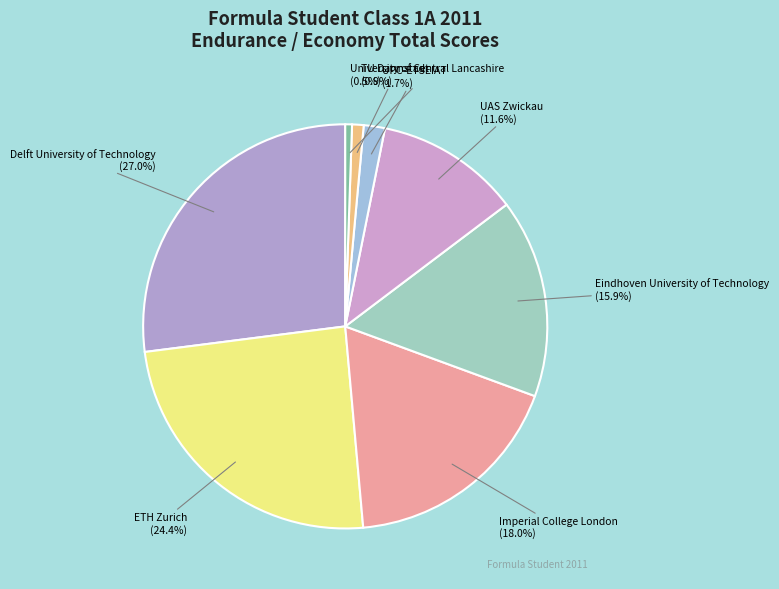

How many slices are in this pie chart?

8